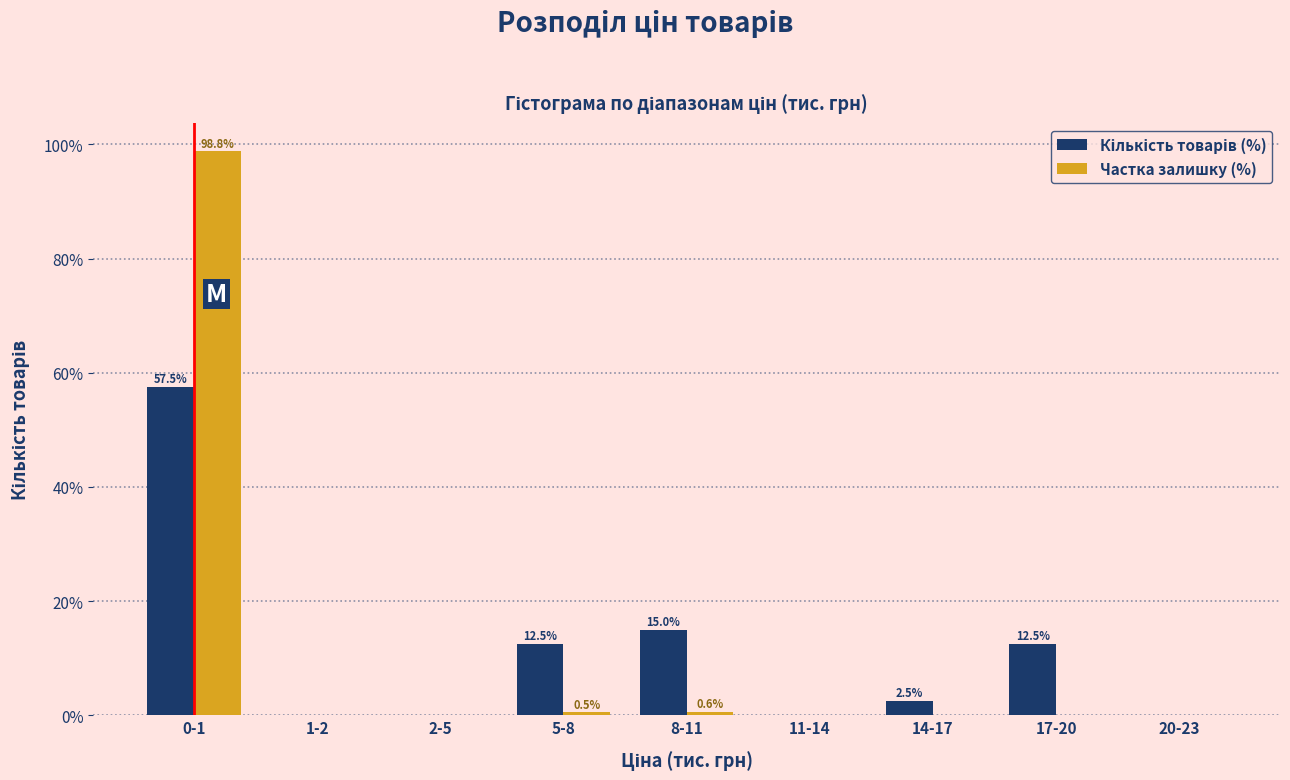

What is the maximum value shown in the chart?

98.8